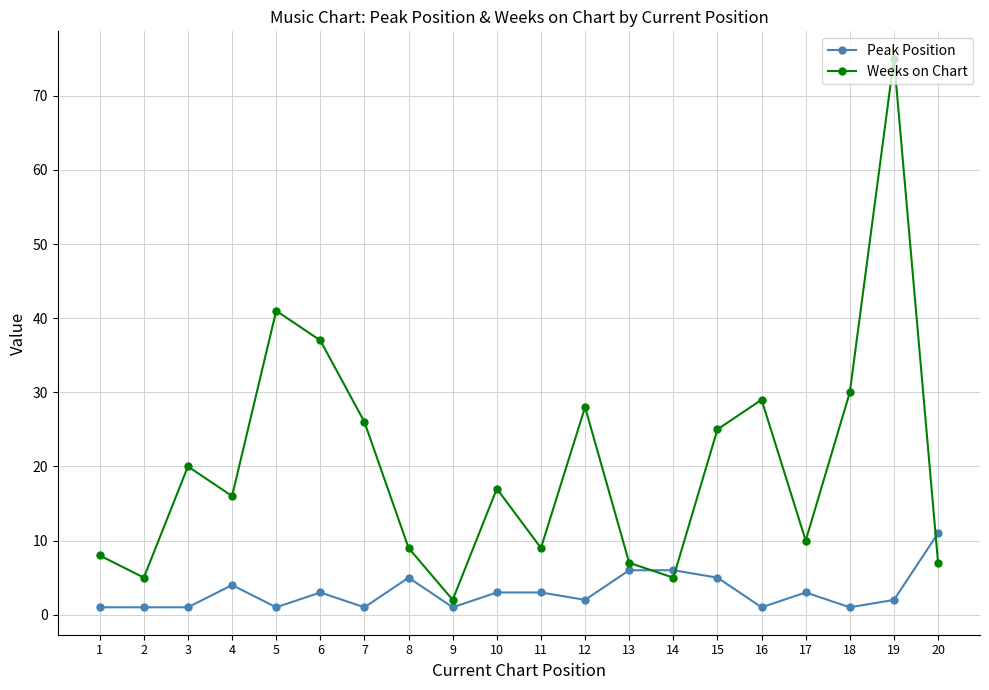

What is the approximate value of Peak Position at 15, to the nearest 5?

5